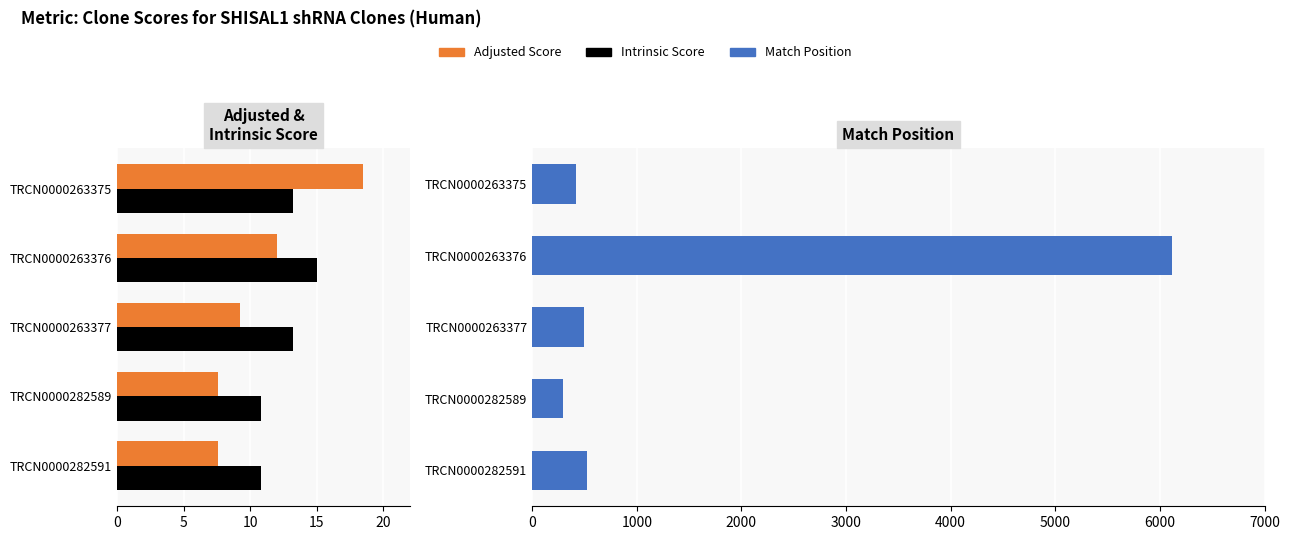

Reading right to left, extract all data points from this chart.

Adjusted Score: 7.6	7.6	9.2	12.0	18.5
Intrinsic Score: 10.8	10.8	13.2	15.0	13.2
Match Position: 527.0	295.0	497.0	6116.0	416.0